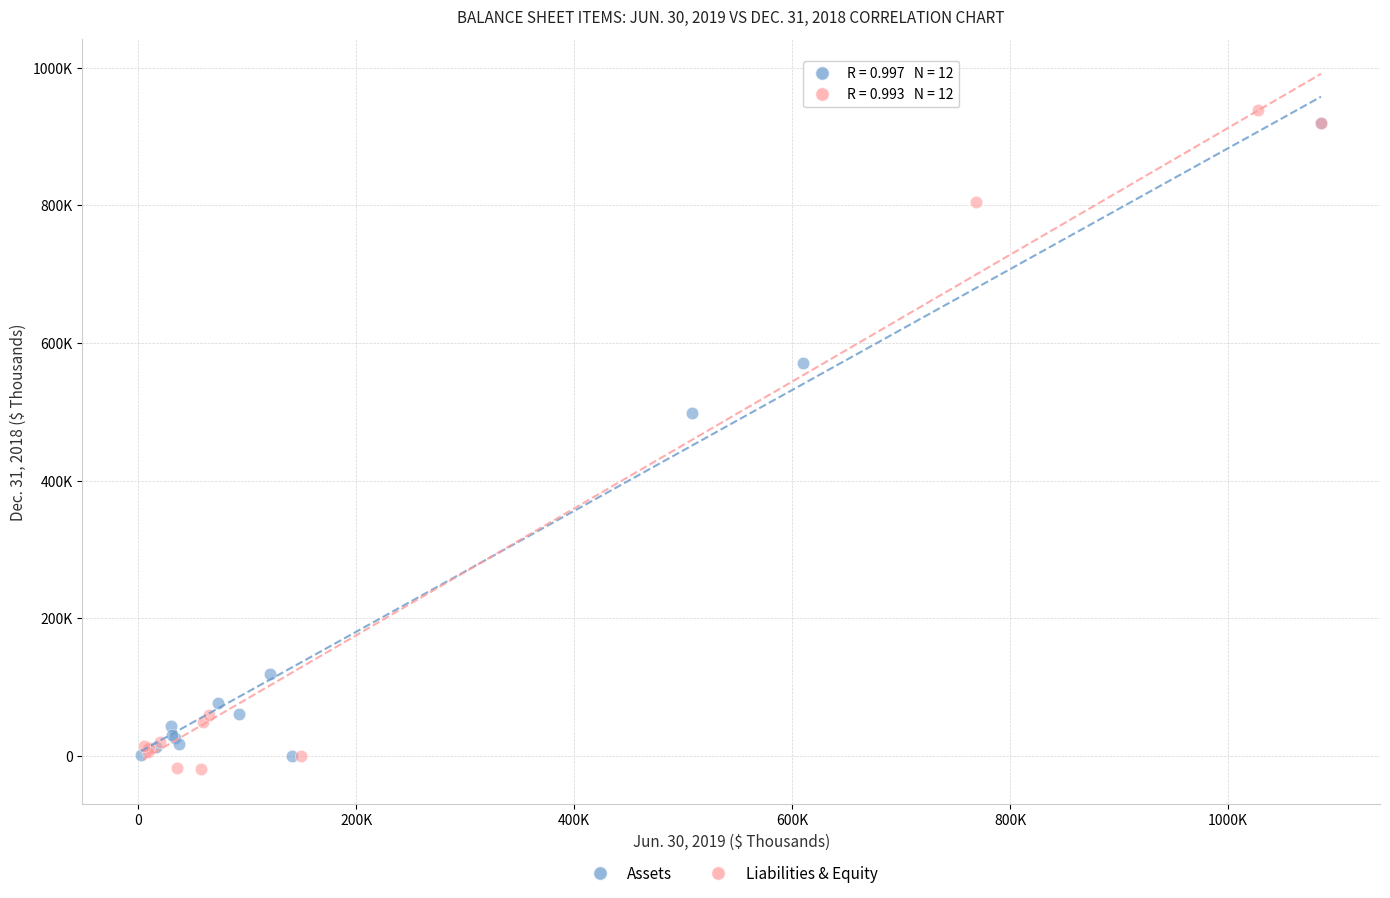

Which series contains the highest Y value?

Liabilities & Equity